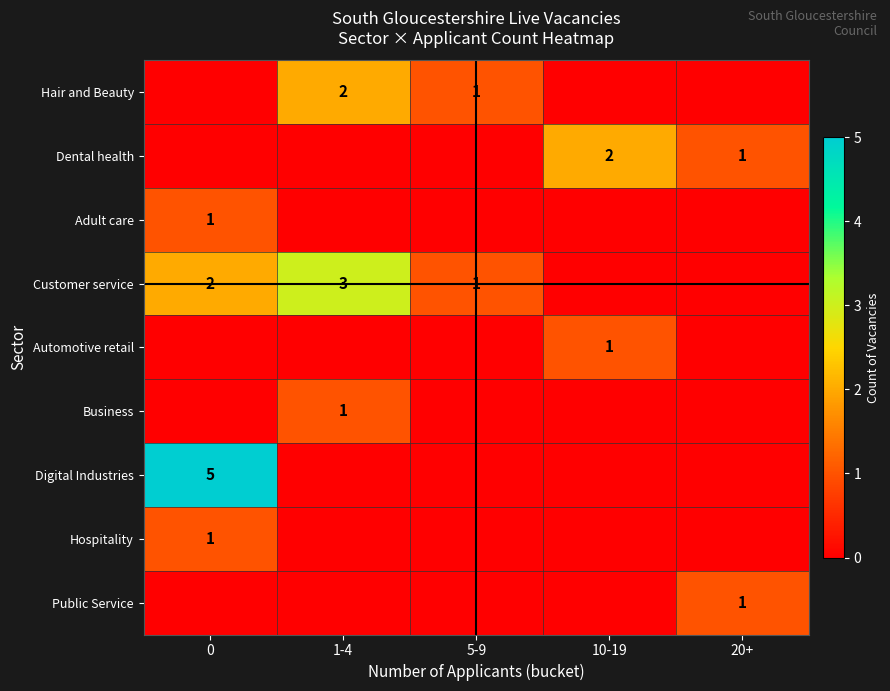

The Hair and Beauty series shows 2 at 1-4. True or false?

True